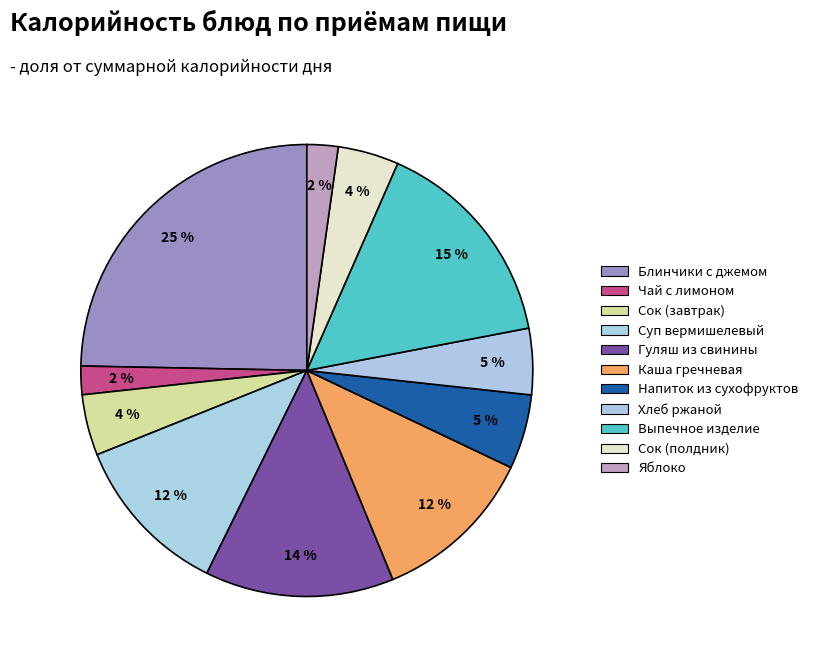

To the nearest percent, what percentage of the pie is Яблоко?

2%